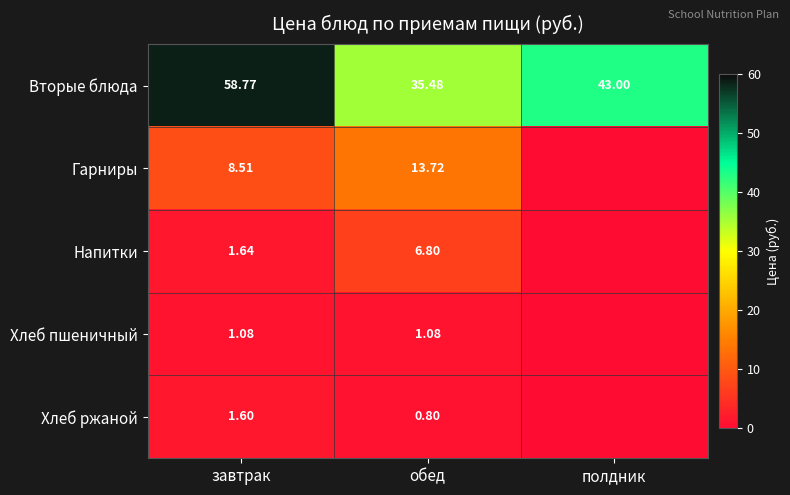

At завтрак, list the series in order from largest to smallest.

Вторые блюда, Гарниры, Напитки, Хлеб ржаной, Хлеб пшеничный